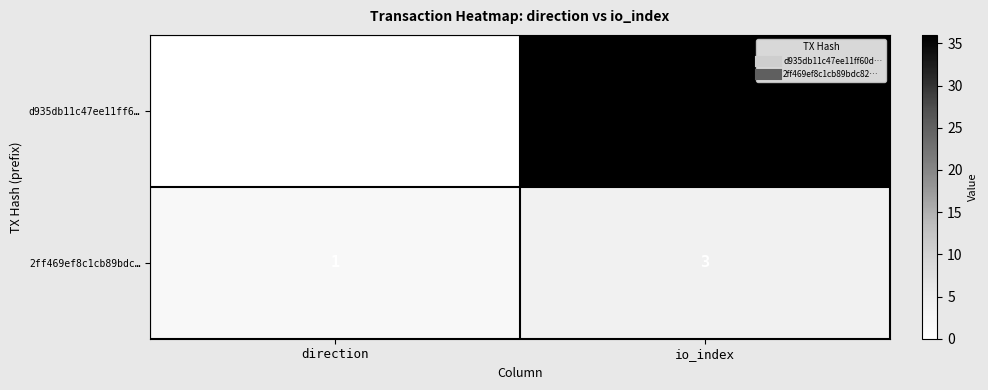

Is it true that 2ff469ef8c1cb89bdc… equals 1 at direction?

True